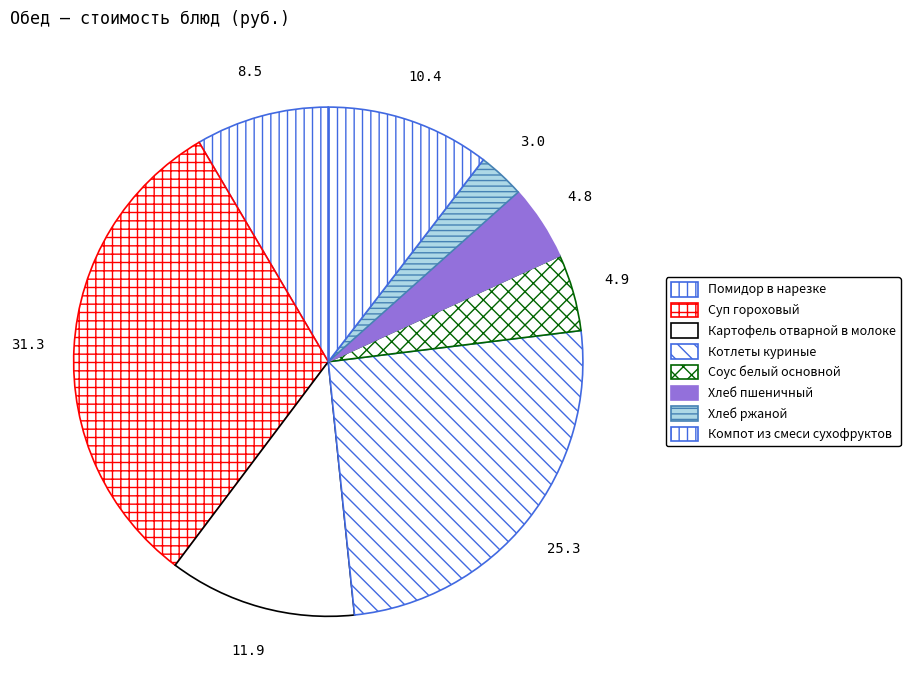

How many slices are in this pie chart?

8